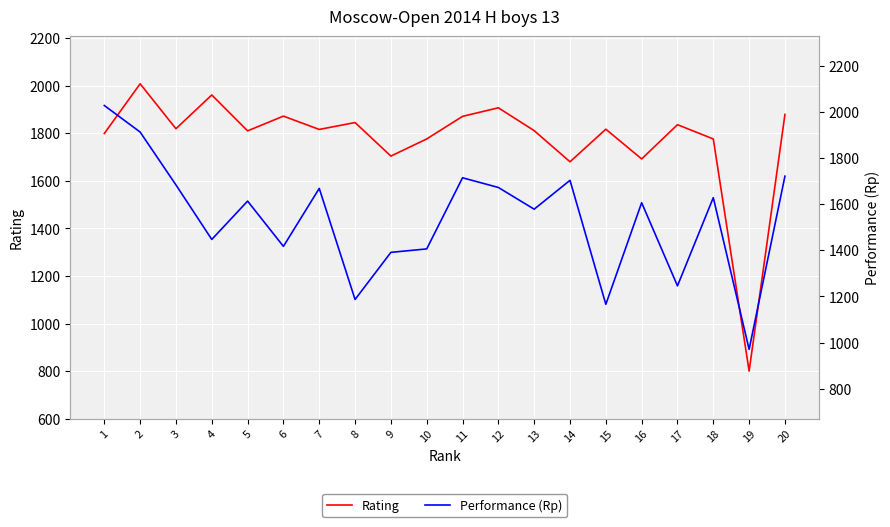

Rank the series at 1 from highest to lowest value.

Performance (Rp), Rating